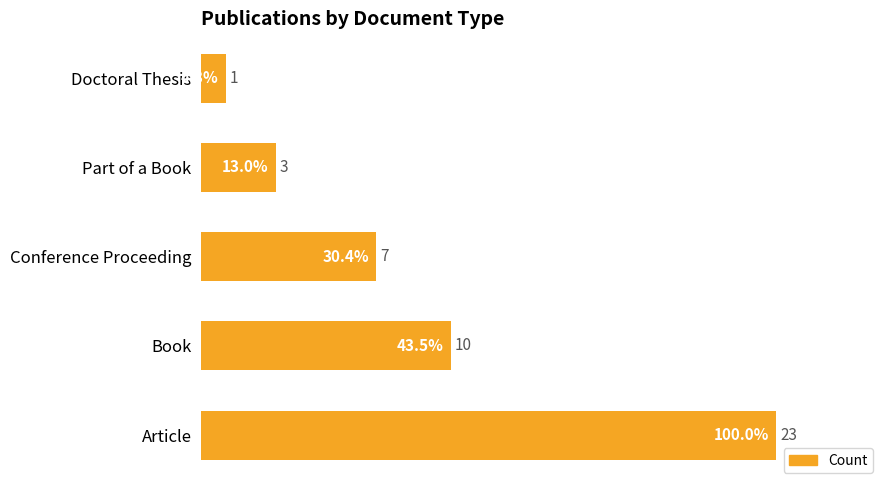

True or false: the data shows 40 at Article.

False